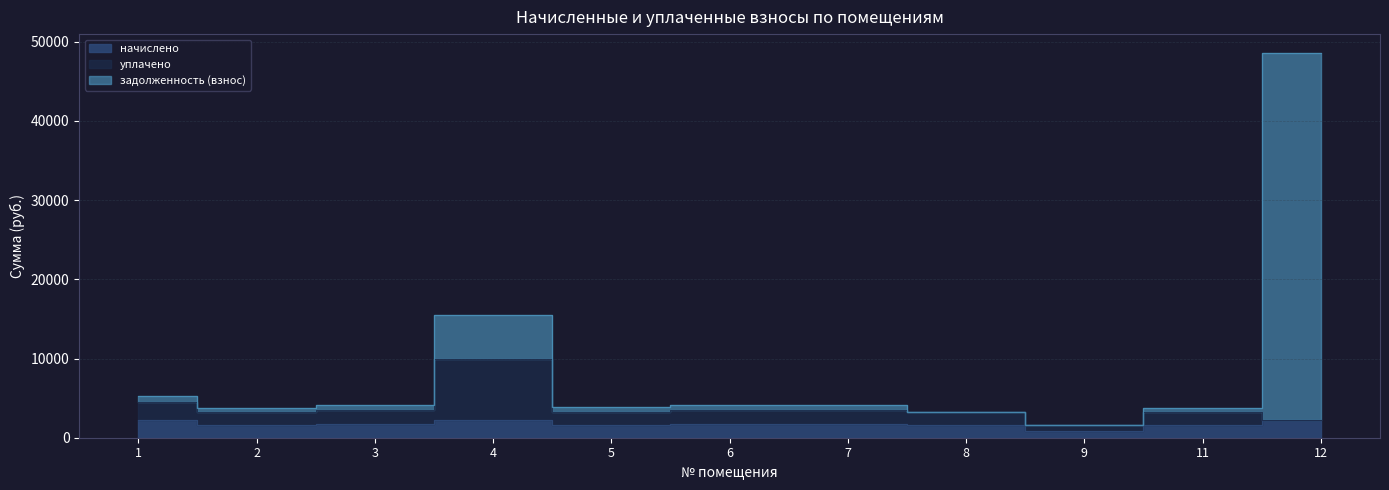

How many lines are shown in the chart?

3